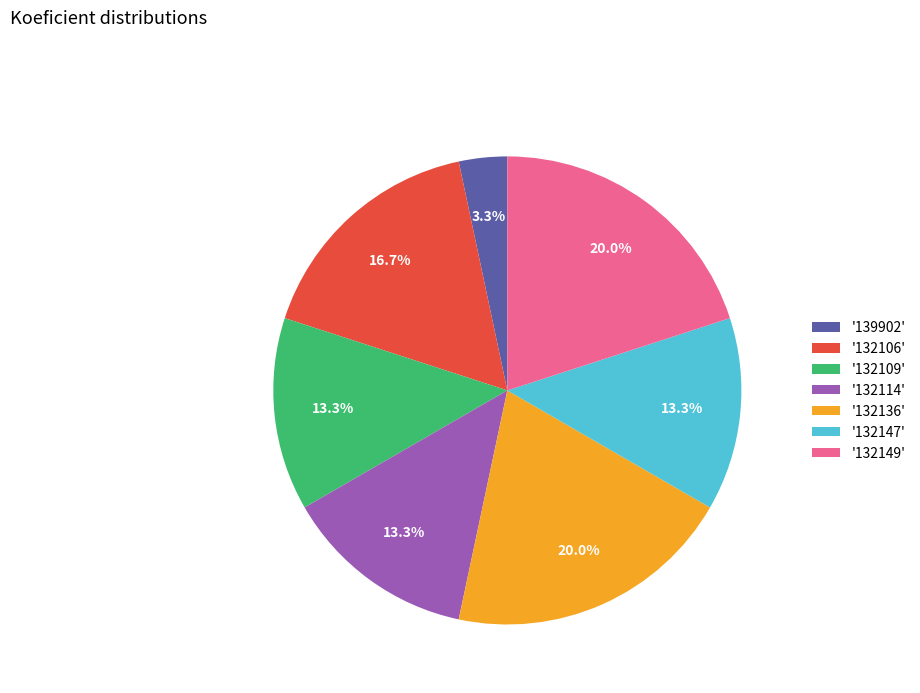

Which category has the smallest portion of the pie?

'139902'